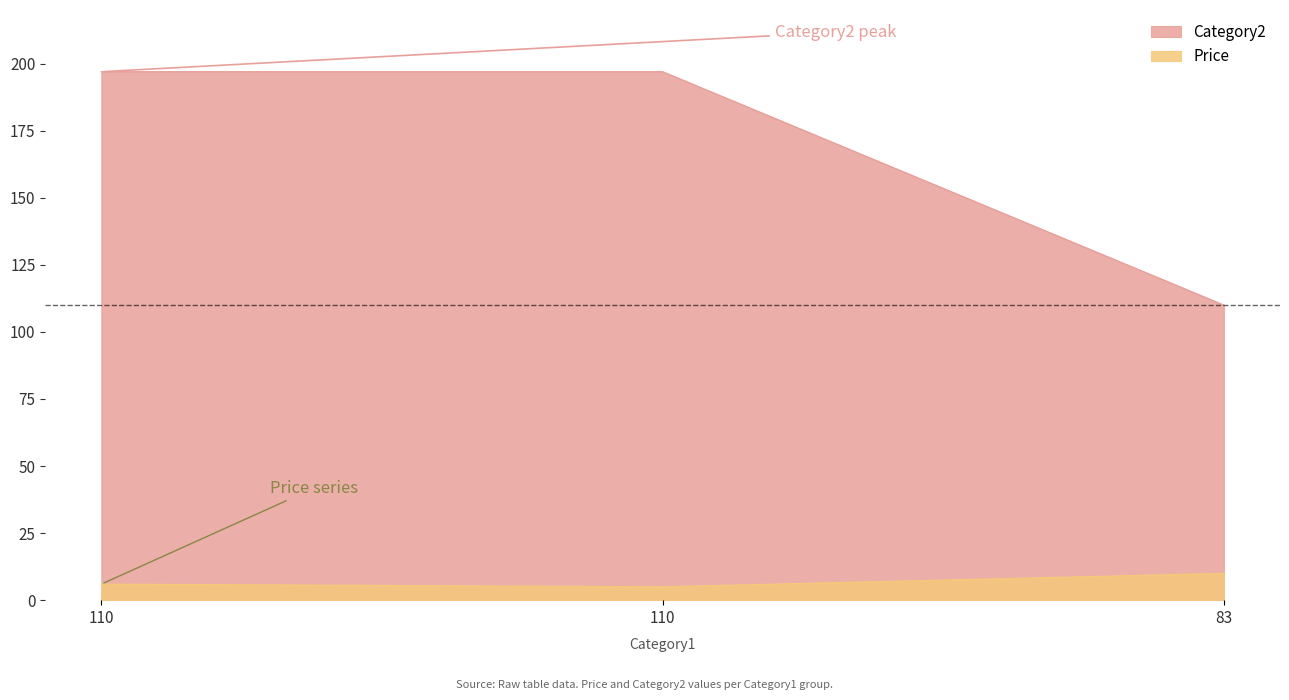

Between 83 and 110, which is larger?

83